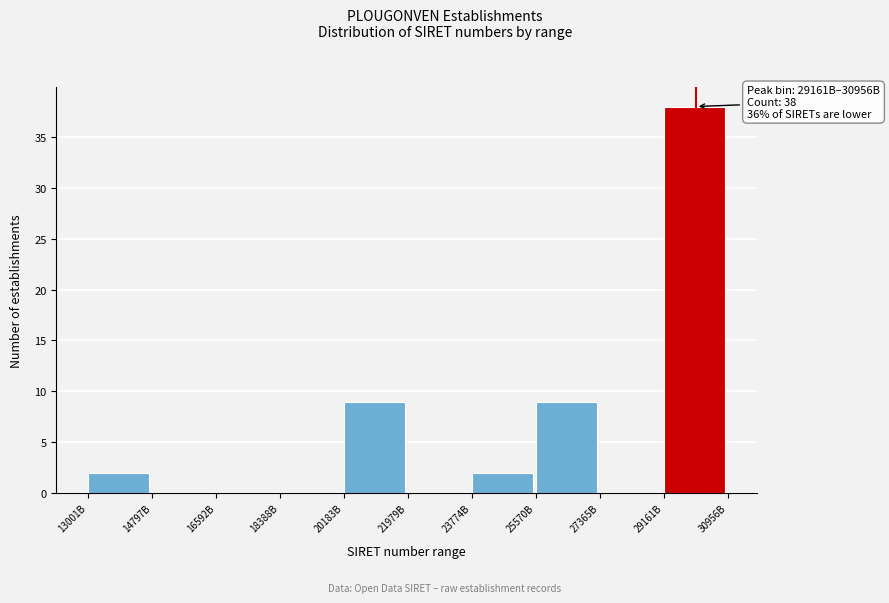

Reading left to right, transcribe all the data shown in this chart.

13001B=2	14797B=0	16592B=0	18388B=0	20183B=9	21979B=0	23774B=2	25570B=9	27365B=0	29161B=38